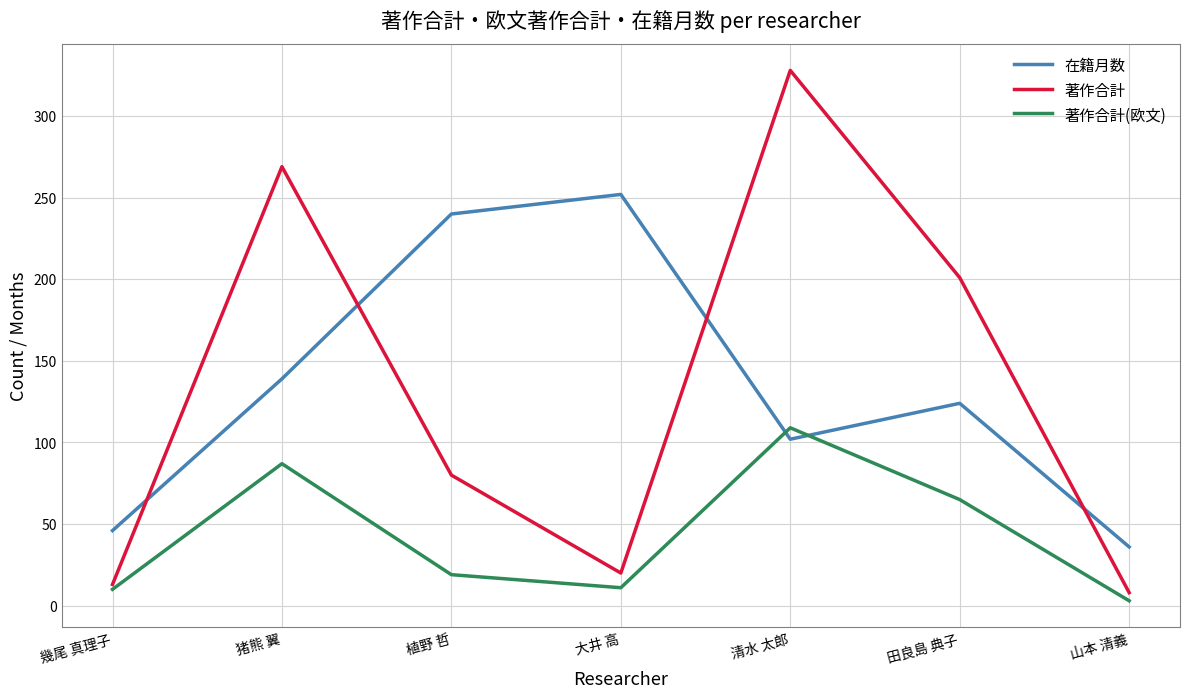

At which label is 著作合計 closest to 168?

田良島 典子